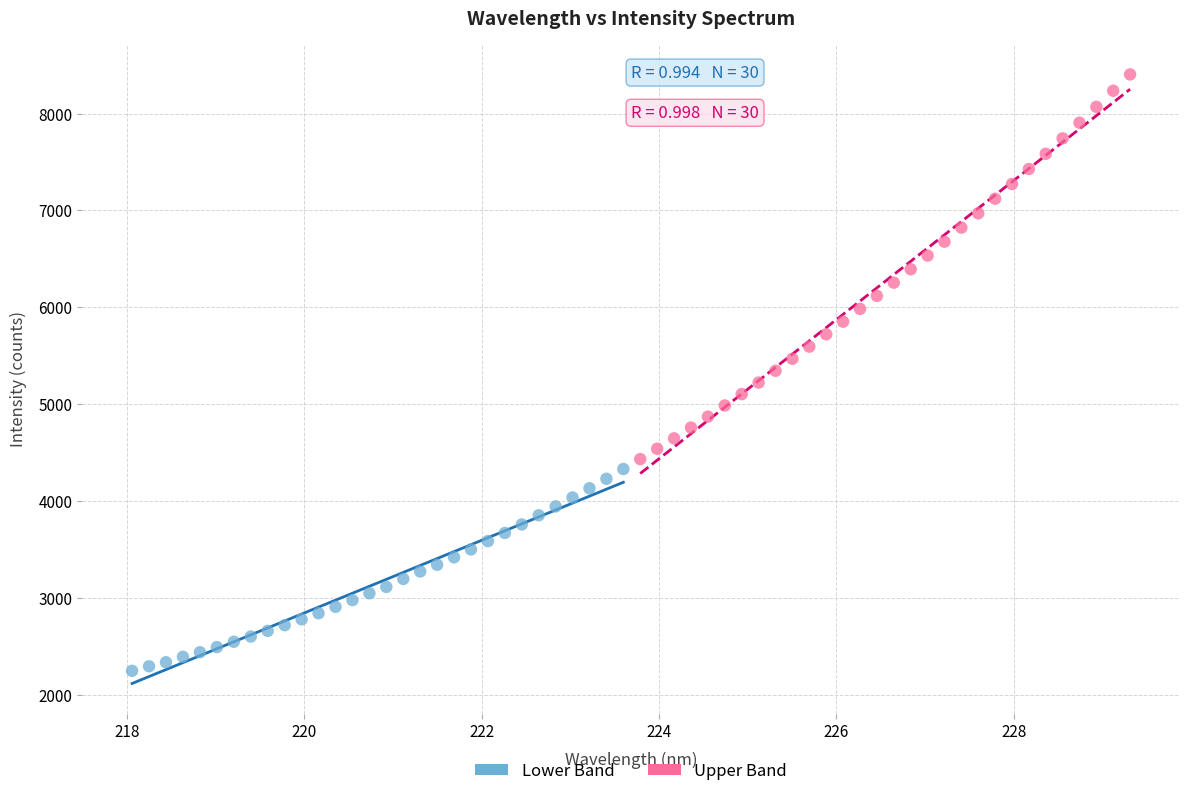

Which series has the widest spread of Y values?

Upper Band